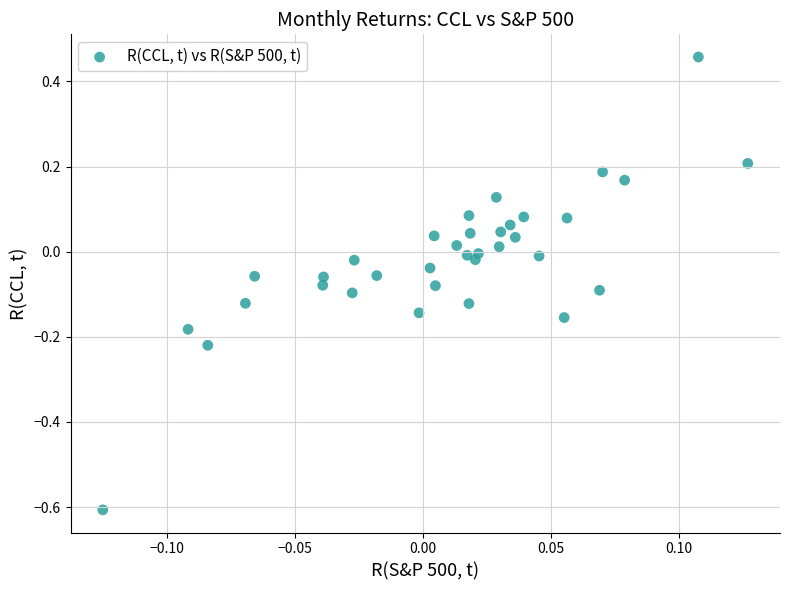

What is the range of X values (max minus min)?

0.3